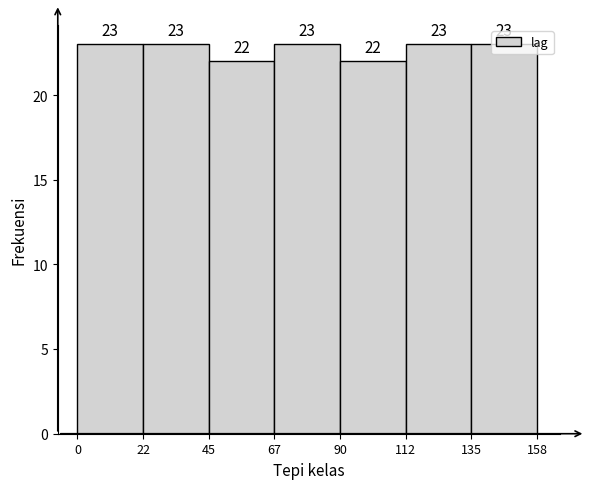

What is the height of the bar covering 135 to 158 on the x-axis?

23